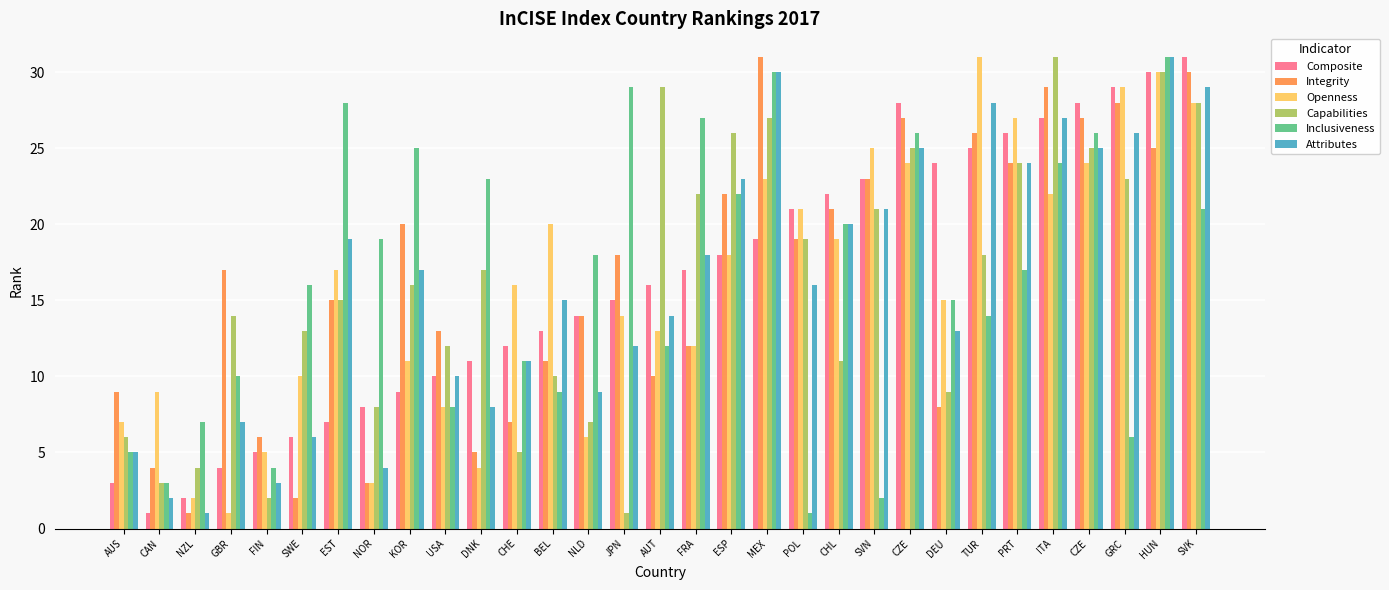

What is the total value across all series at GRC?

141